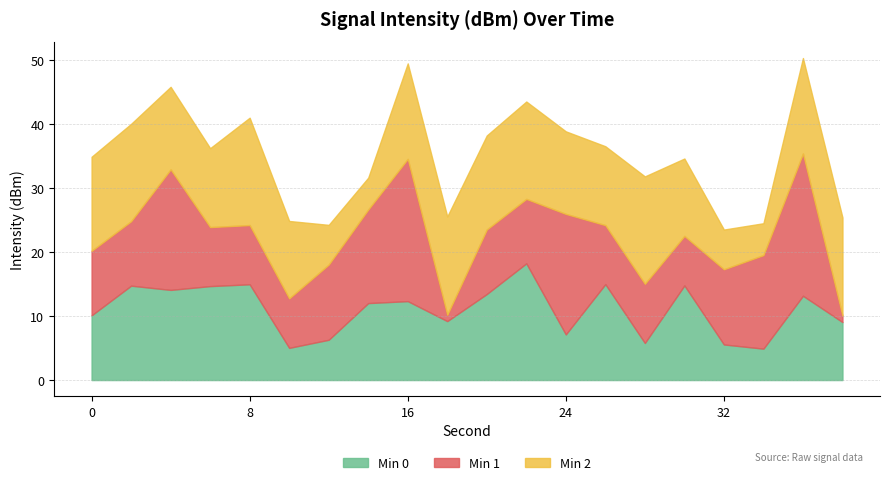

What is the minimum value for Min 0?

4.9